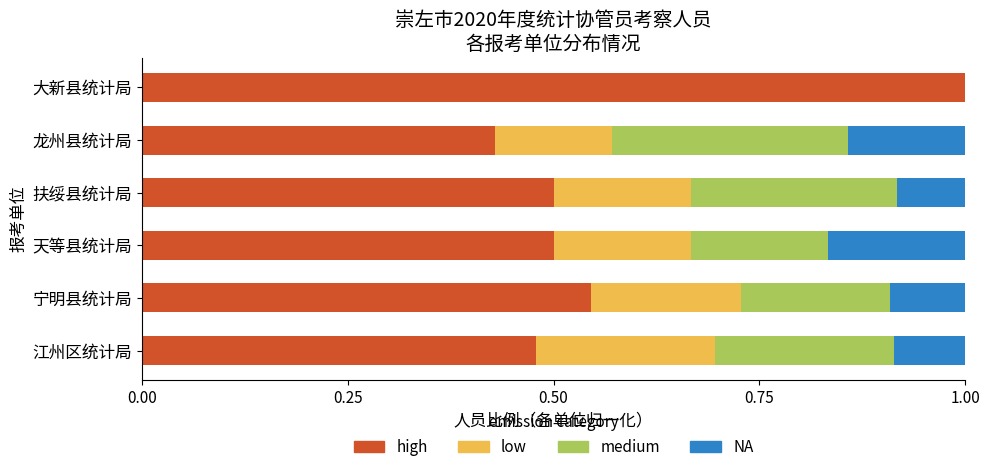

At which label does high reach its peak?

大新县统计局